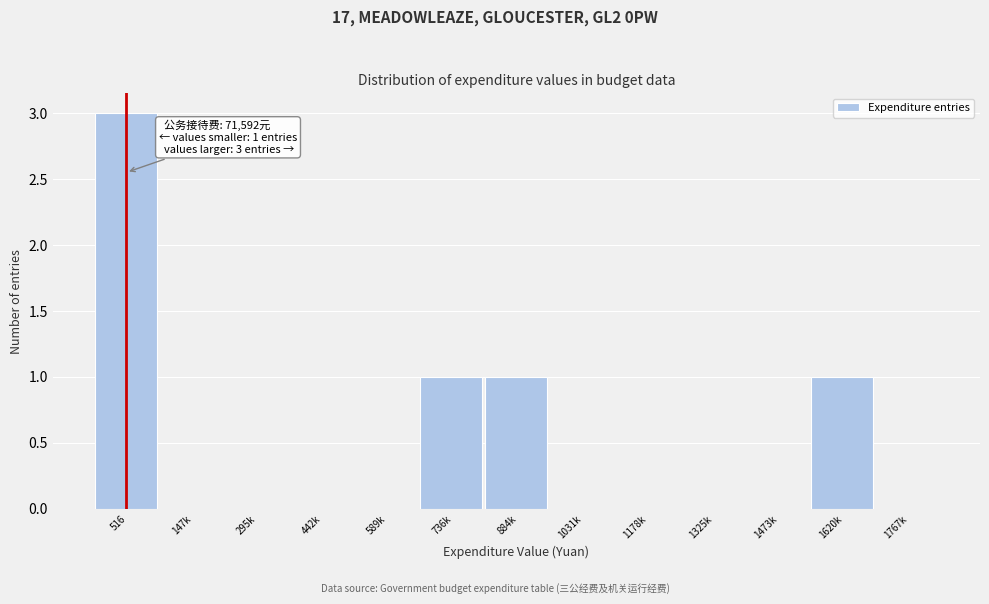

Reading left to right, extract all data points from this chart.

516=3	147k=0	295k=0	442k=0	589k=0	736k=1	884k=1	1031k=0	1178k=0	1325k=0	1473k=0	1620k=1	1767k=0